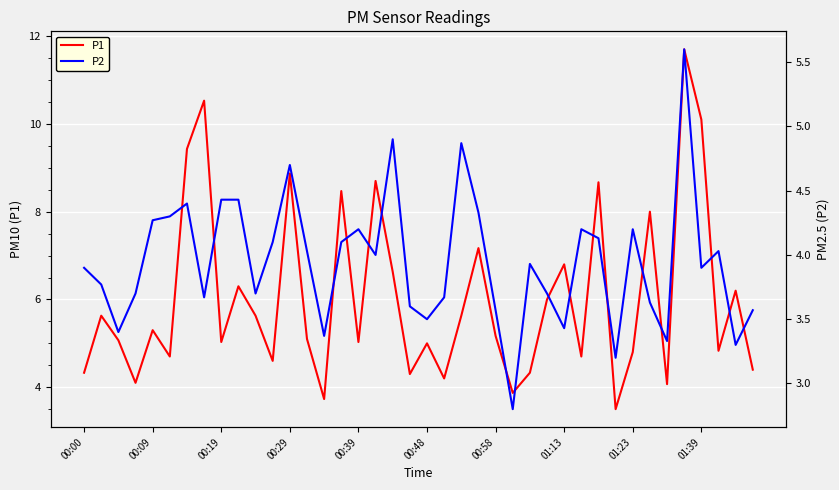

Which series has the widest spread of values?

P1